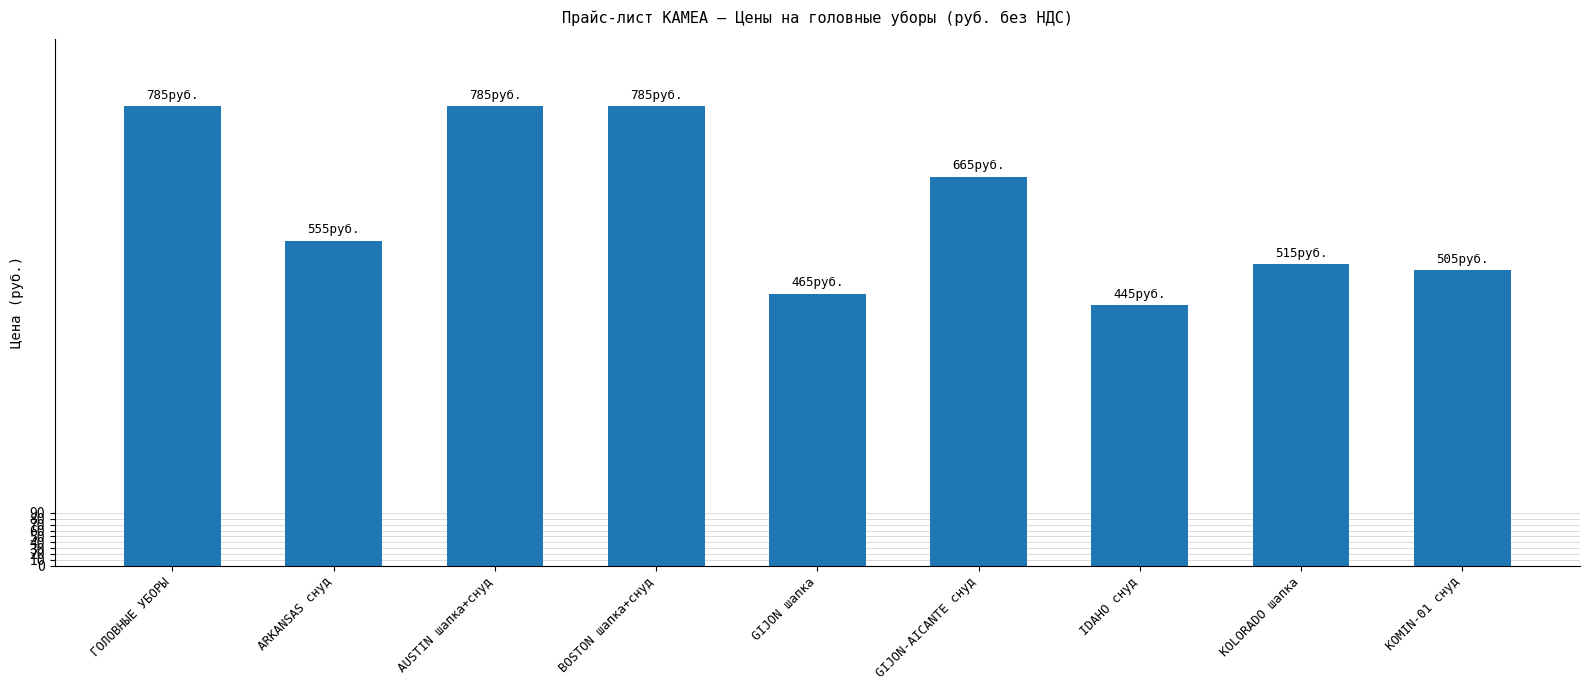

What is the value of the 7th bar from the left?

445